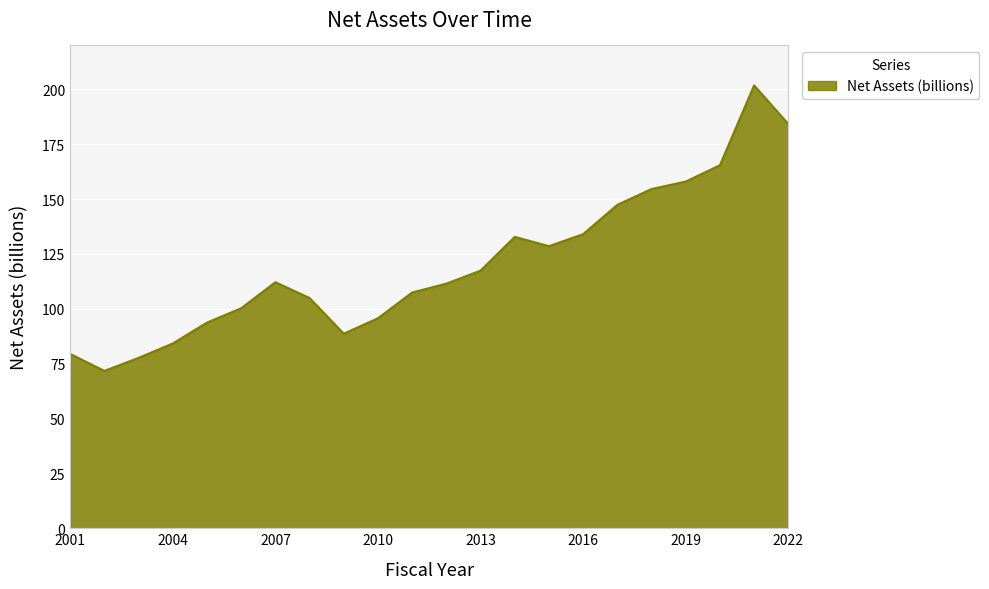

How many lines are shown in the chart?

1